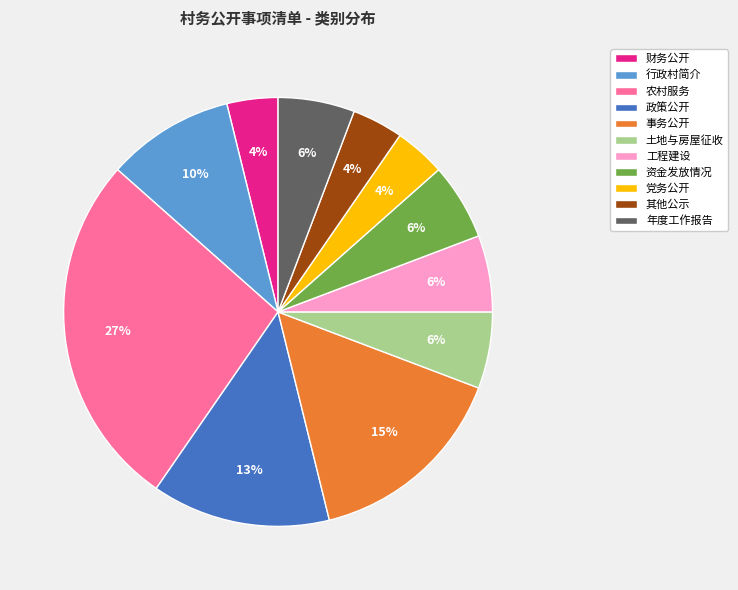

How many segments does this pie chart have?

11